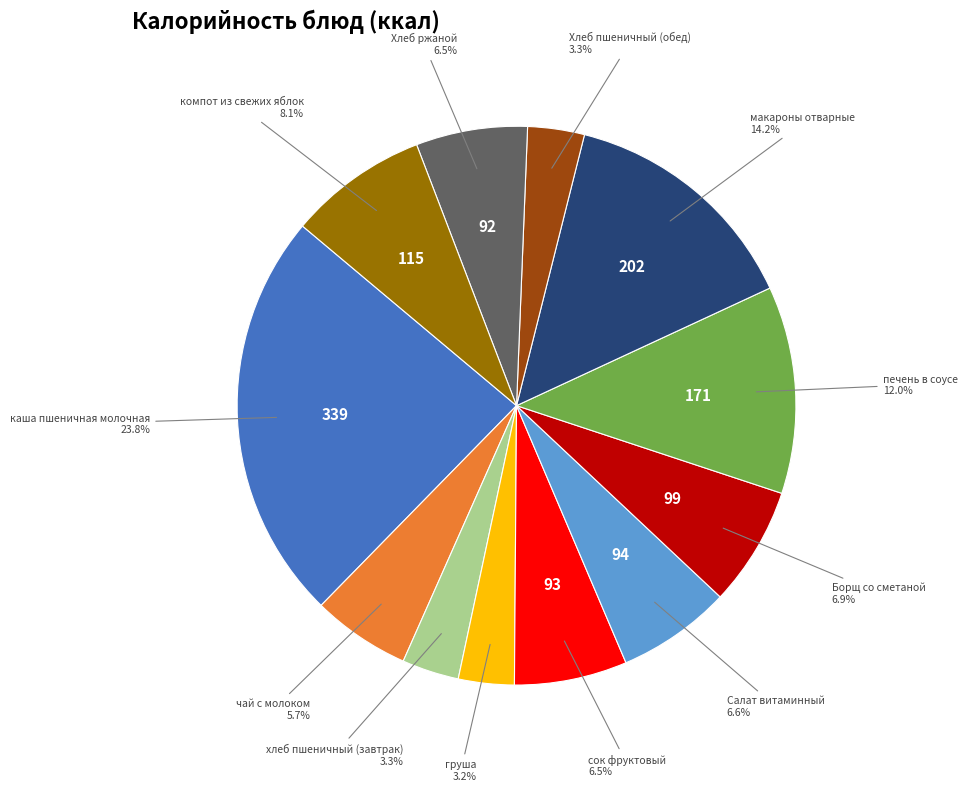

Does any single category account for the majority?

No